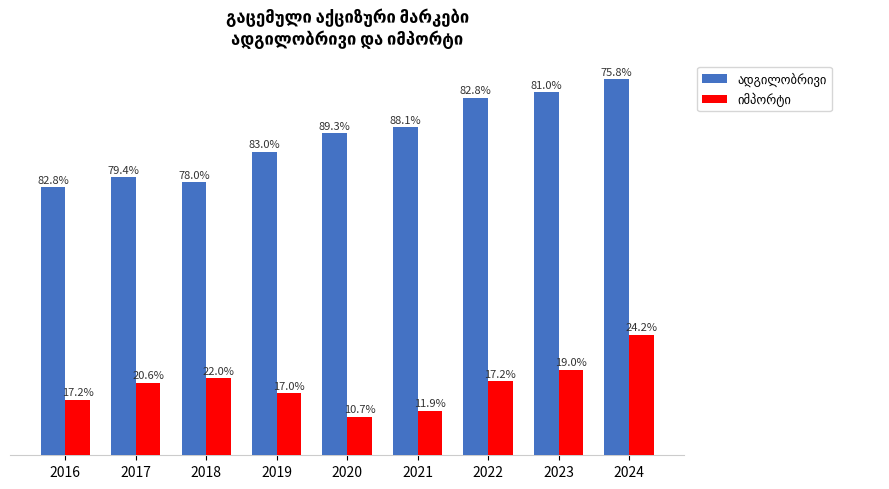

Which series has the widest spread of values?

ადგილობრივი